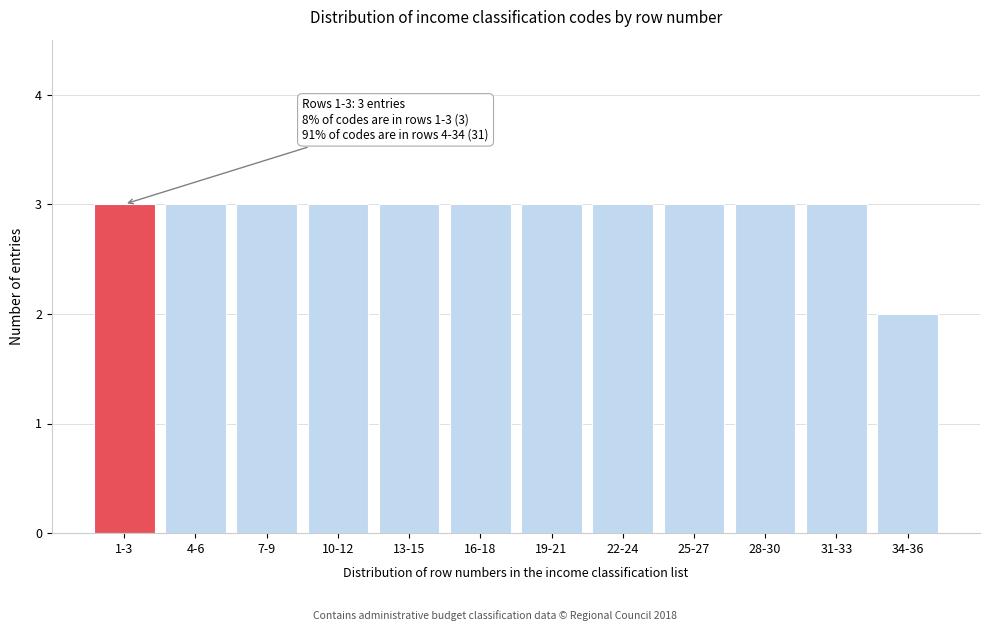

Reading right to left, transcribe all the data shown in this chart.

34-36=2	31-33=3	28-30=3	25-27=3	22-24=3	19-21=3	16-18=3	13-15=3	10-12=3	7-9=3	4-6=3	1-3=3